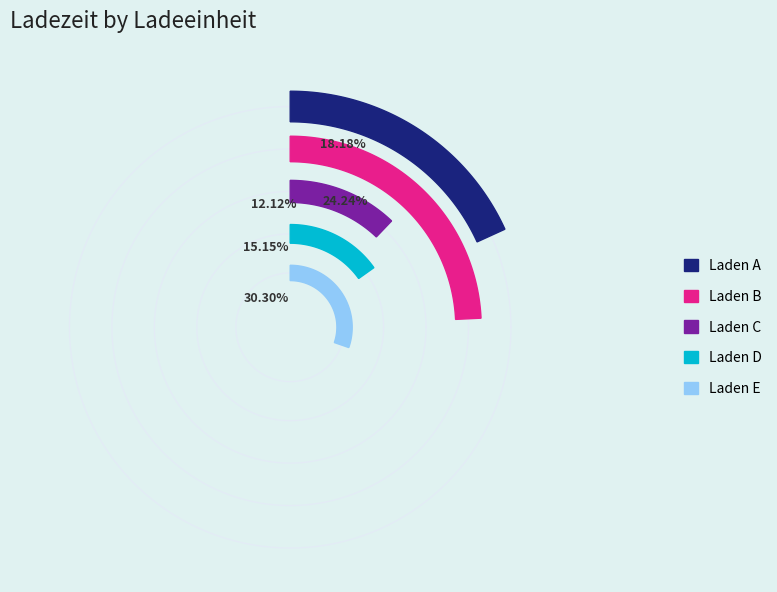

What percentage is the Laden C slice, to the nearest percent?

12%